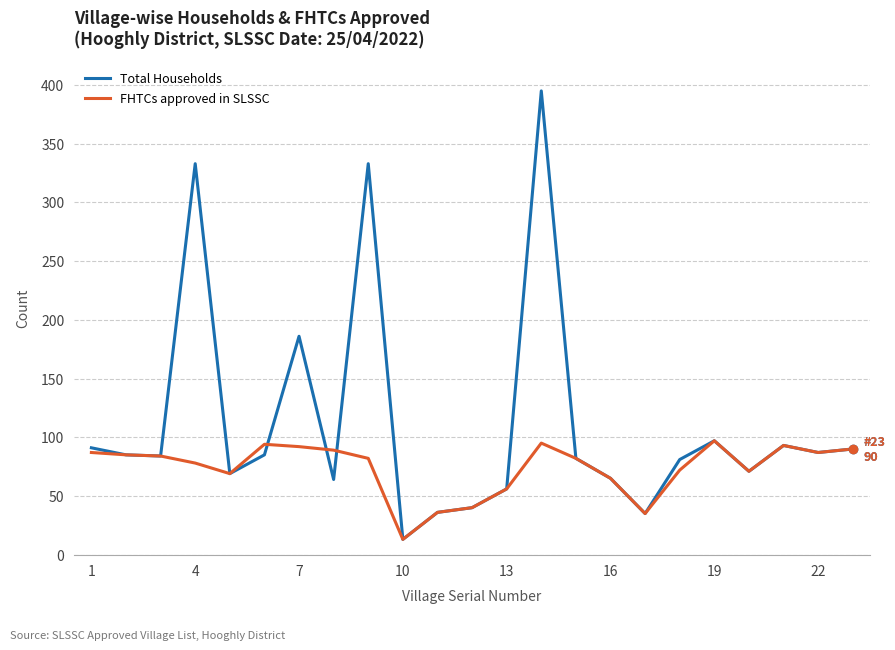

Count the number of categories in the chart.

23